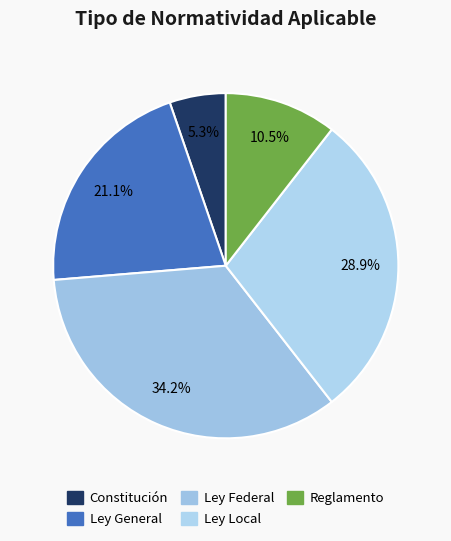

What is the smallest slice in the pie chart?

Constitución